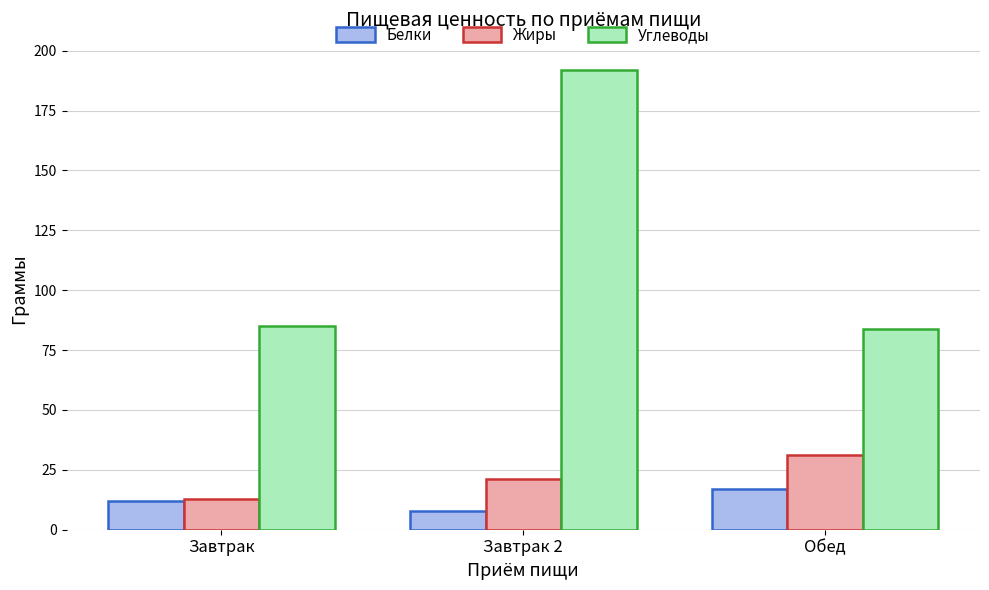

List the labels in order of Белки value, smallest first.

Завтрак 2, Завтрак, Обед